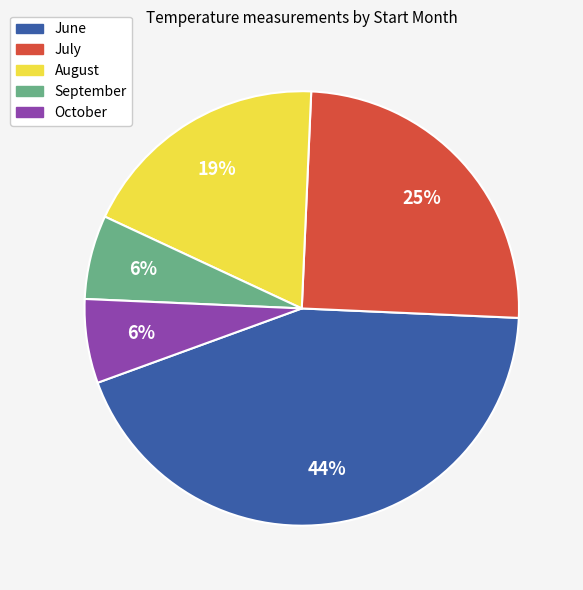

How many segments does this pie chart have?

5